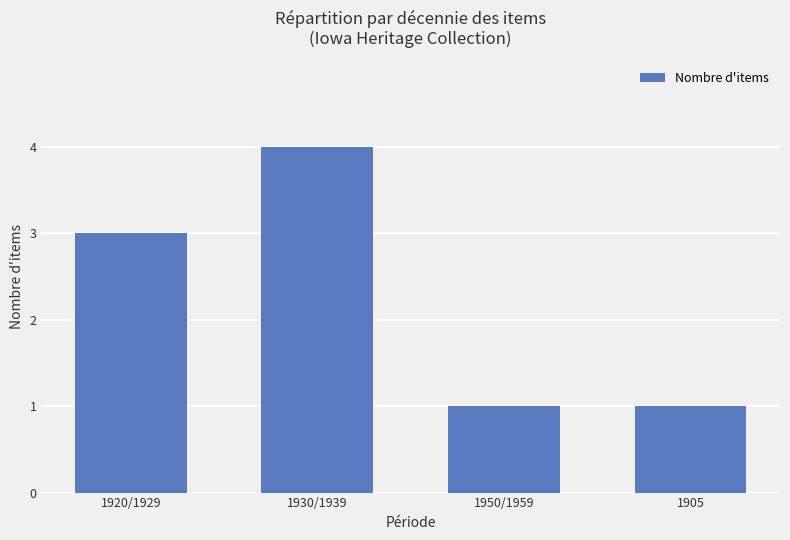

Reading left to right, extract all data points from this chart.

1920/1929=3	1930/1939=4	1950/1959=1	1905=1